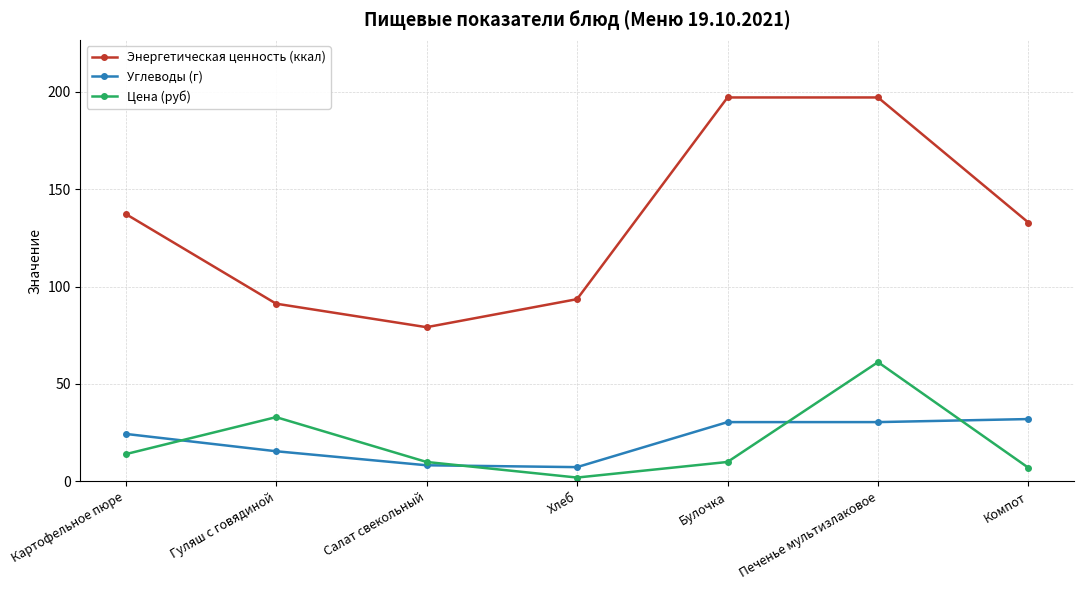

What position from the right is Хлеб?

4